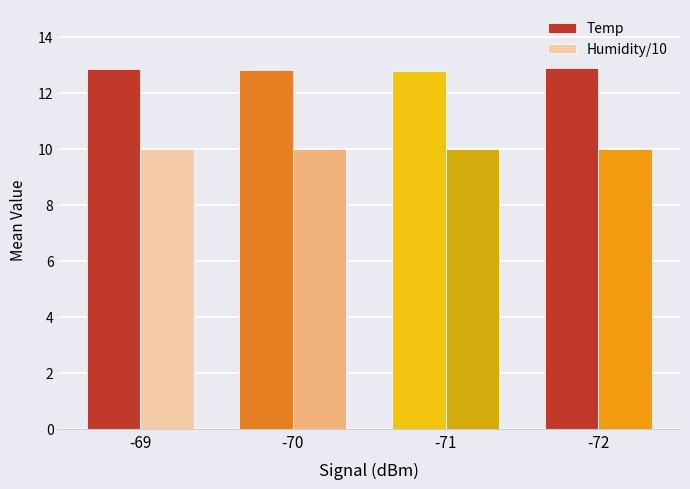

Are the bars grouped side by side (vs. stacked)?

Yes